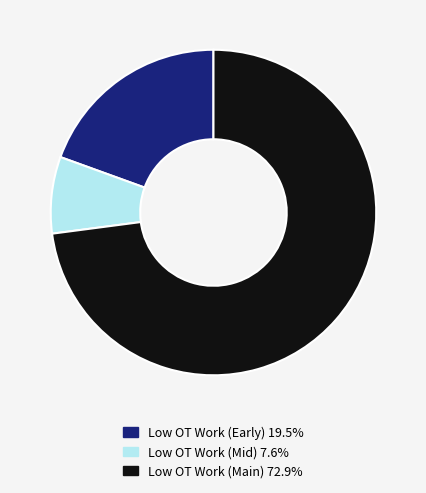

Is there a majority slice in this chart?

Yes